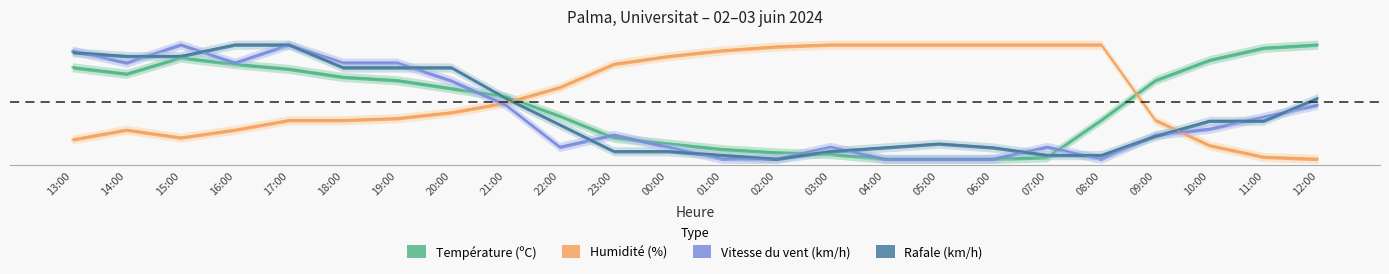

Is it true that Humidité (%) equals 1.0 at 08:00?

True